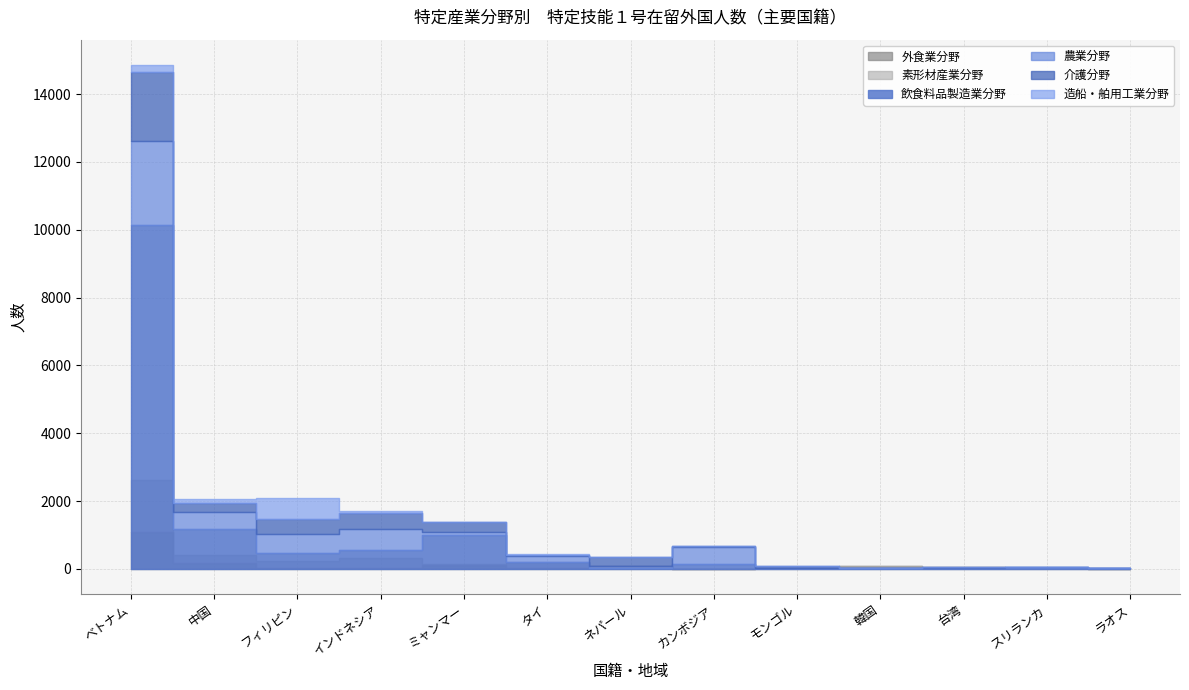

How many series are shown in this chart?

6